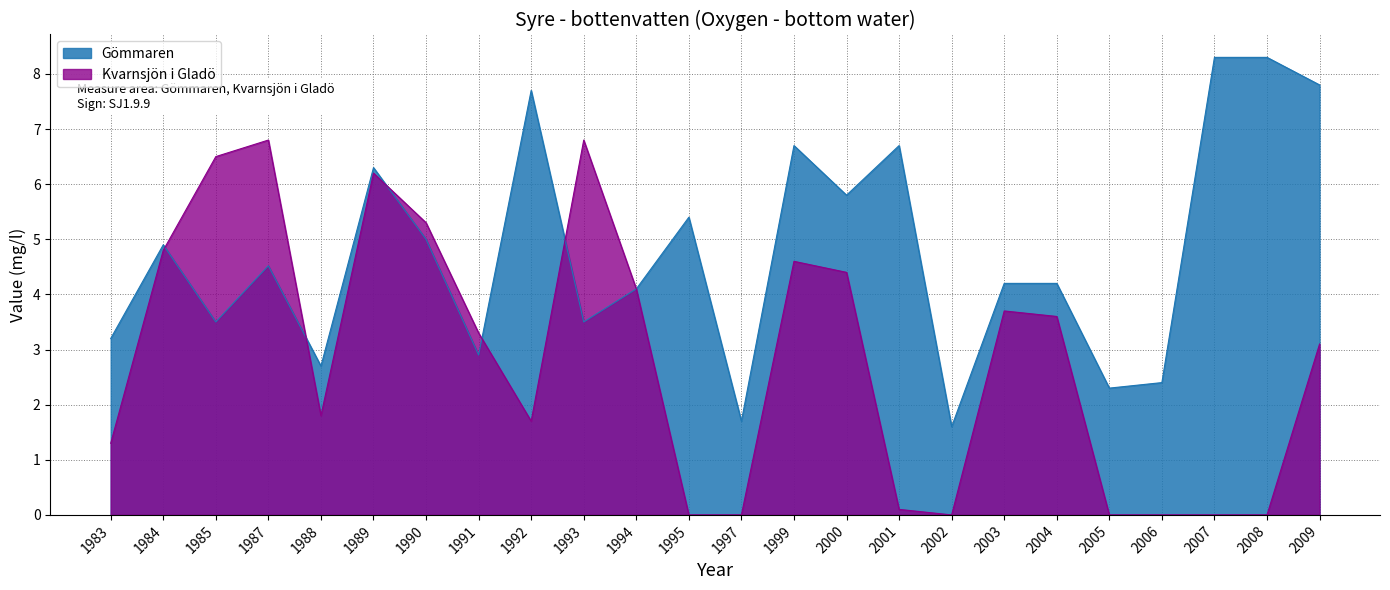

What is the maximum value shown in the chart?

8.3